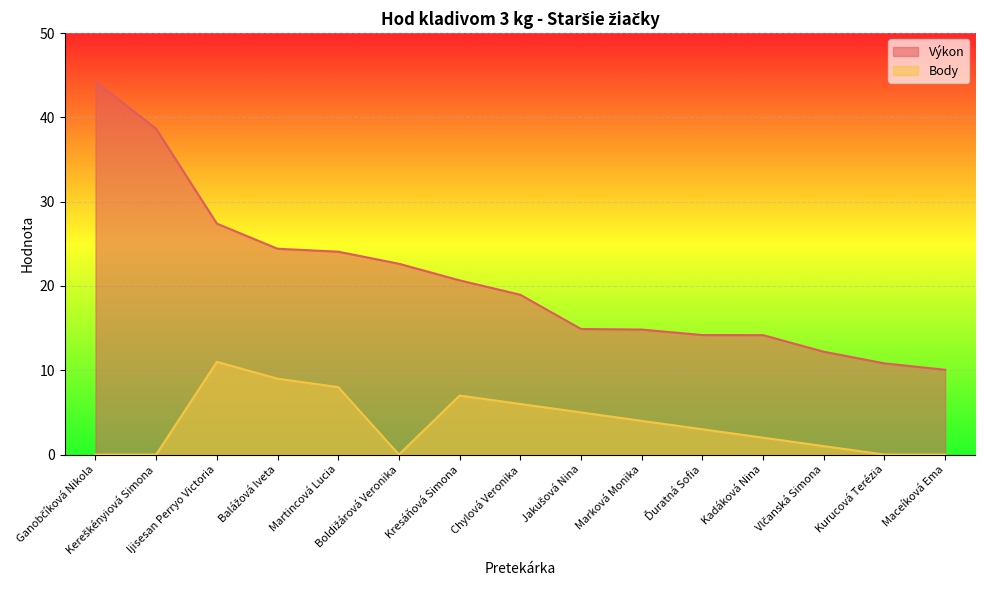

What is the difference between the Body values at Maceíková Ema and Kresáňová Simona?

7.0